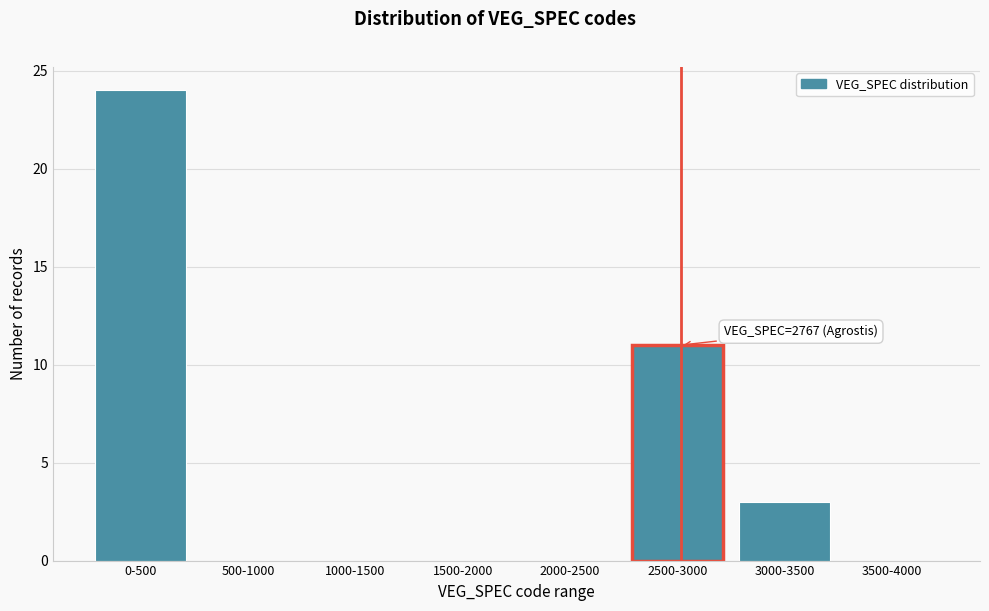

Reading left to right, extract all data points from this chart.

0-500=24	500-1000=0	1000-1500=0	1500-2000=0	2000-2500=0	2500-3000=11	3000-3500=3	3500-4000=0